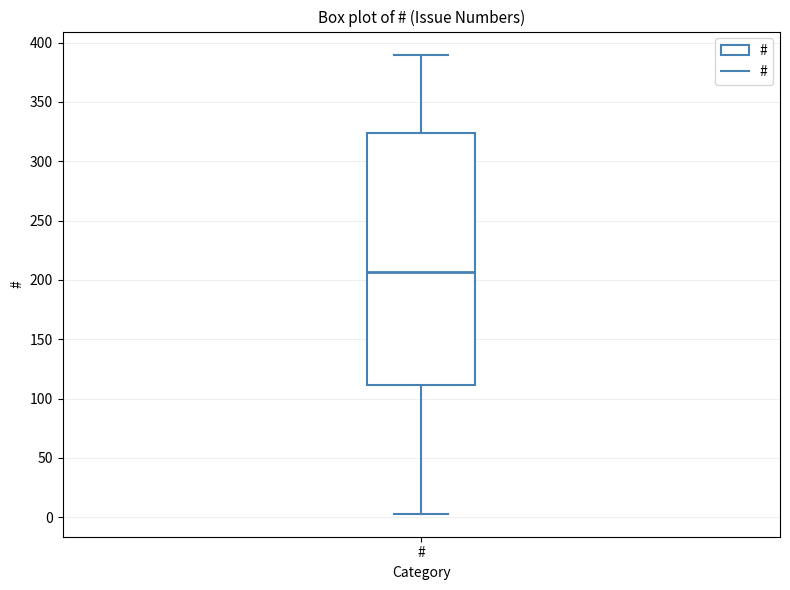

Where does the median line of the box for # sit on the y-axis? The values are not printed on the chart, so give them approximately, as read against the axis.

205